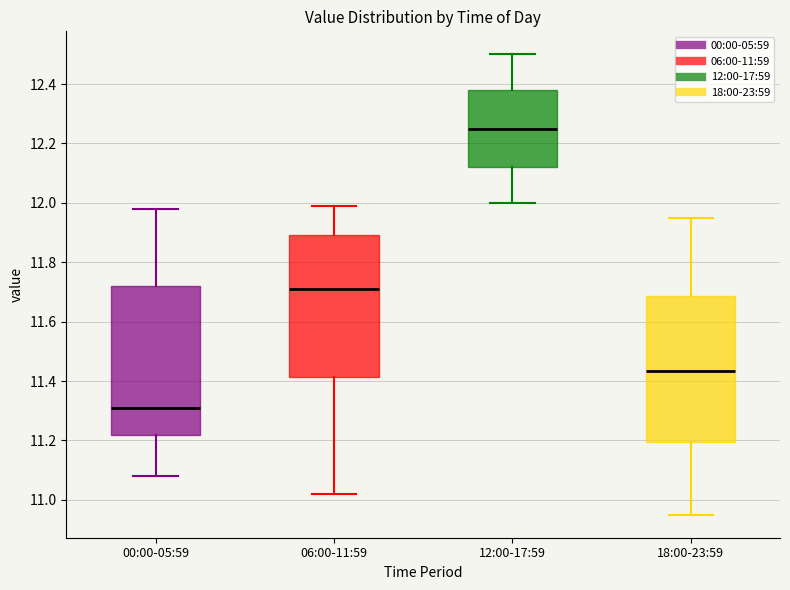

Reading left to right, read every box against the y-axis: the position of its median line, the range the box covers, and the ends of its whiskers. The values are not printed on the chart, so give them approximately, as read against the axis.

00:00-05:59: median 11.32, box 11.22 to 11.72, whiskers 11.08 to 11.98
06:00-11:59: median 11.72, box 11.42 to 11.90, whiskers 11.02 to 12.00
12:00-17:59: median 12.26, box 12.12 to 12.38, whiskers 12.00 to 12.50
18:00-23:59: median 11.44, box 11.20 to 11.68, whiskers 10.96 to 11.96